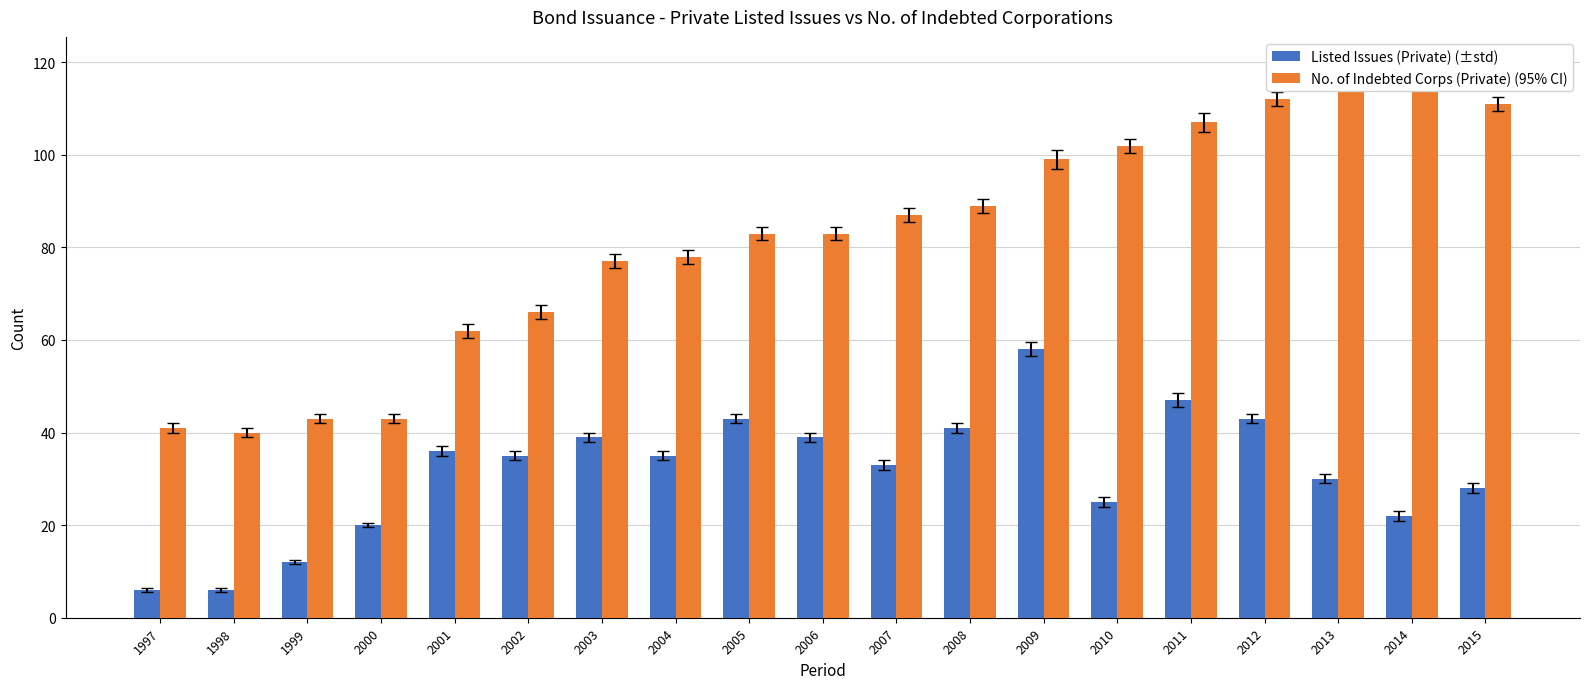

Between 2002 and 2004, which is larger?

2002